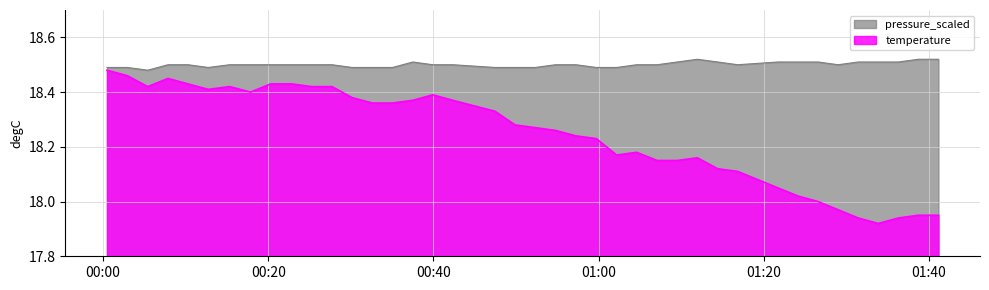

Rank the series by their average value, from lowest to highest.

temperature, pressure_scaled